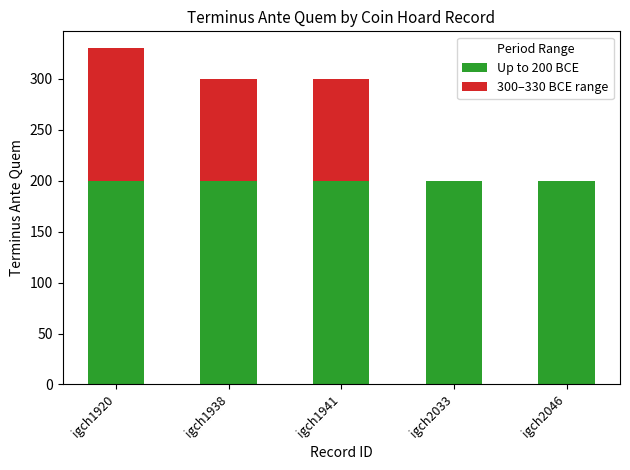

At which category is the sum across all series the highest?

igch1920